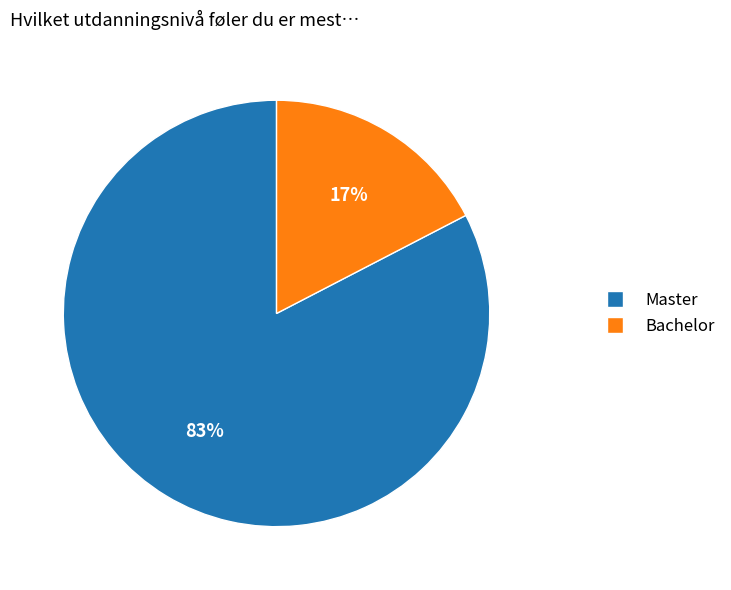

Rank the categories by value from lowest to highest.

Bachelor, Master